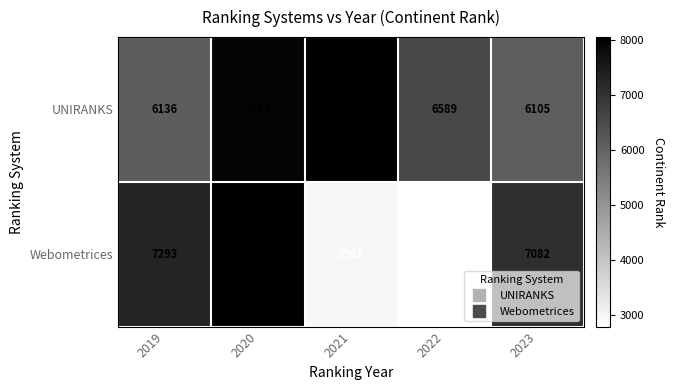

What is the maximum value shown in the chart?

8052